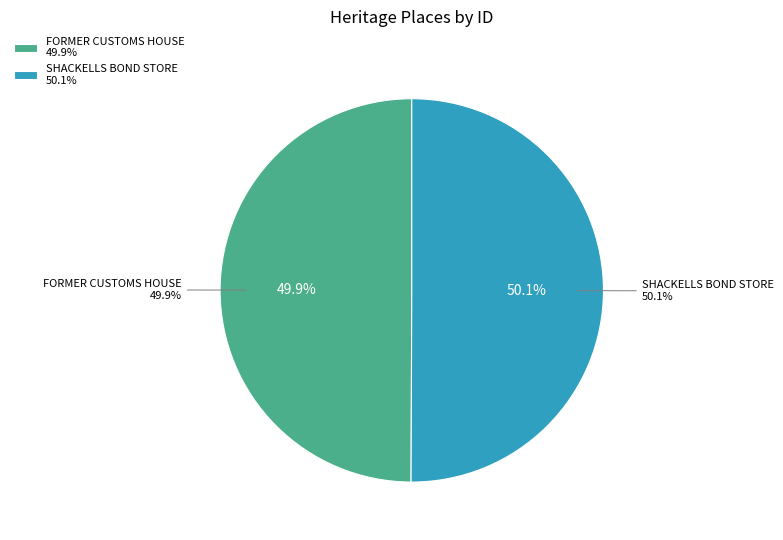

To the nearest percent, what is the combined percentage of FORMER CUSTOMS HOUSE and SHACKELLS BOND STORE?

100%